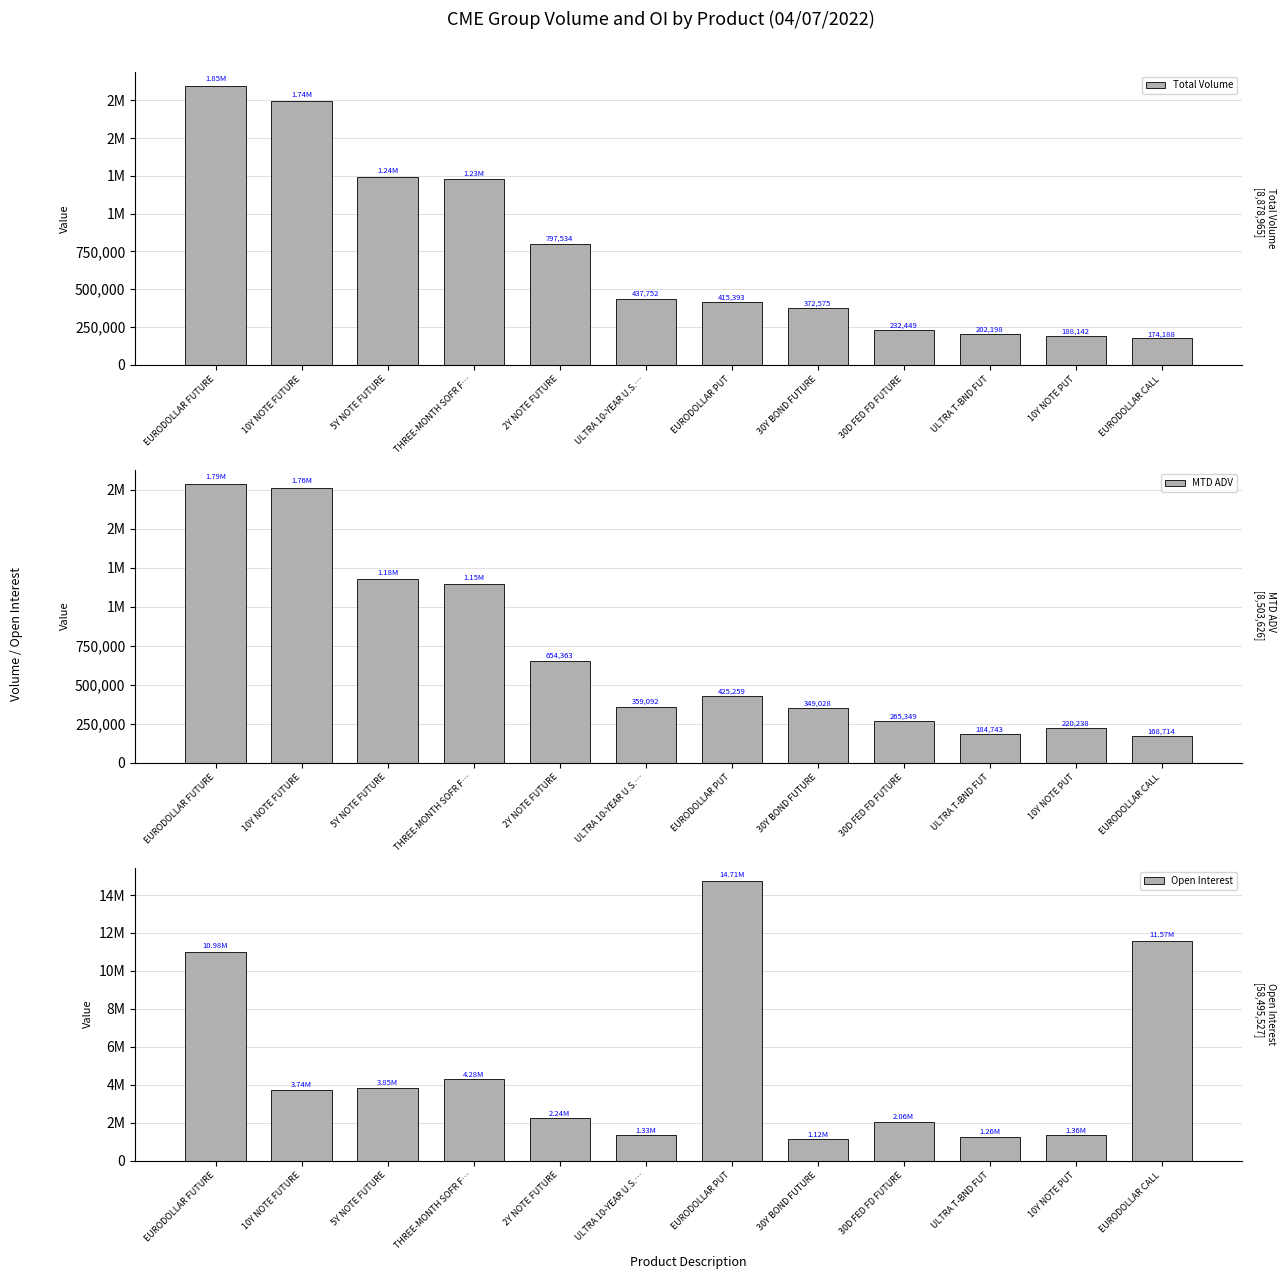

How many data points in Open Interest are above 3738087?

5